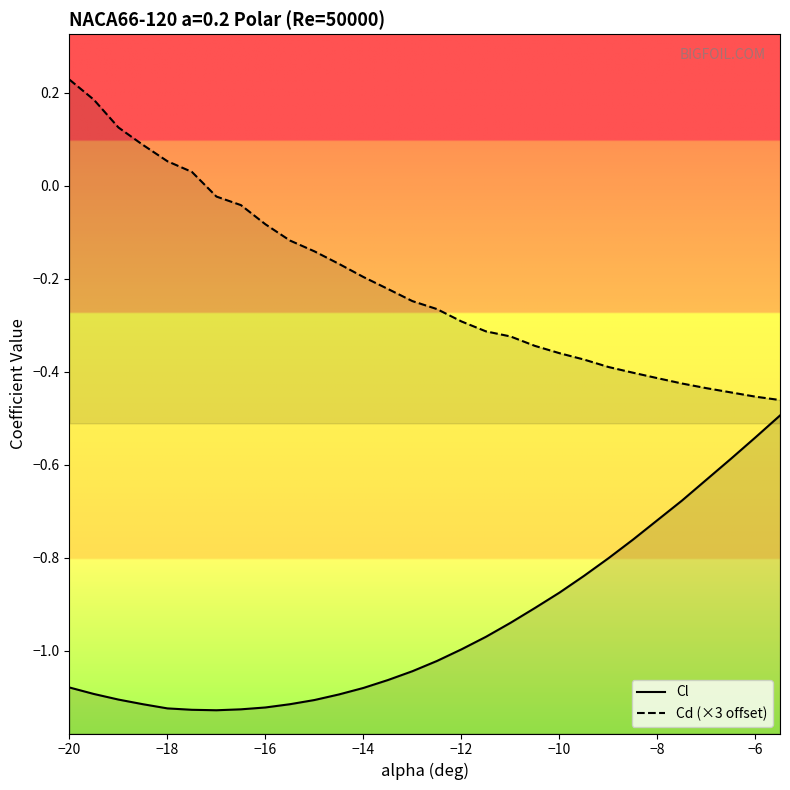

Does the chart have visible grid lines?

No